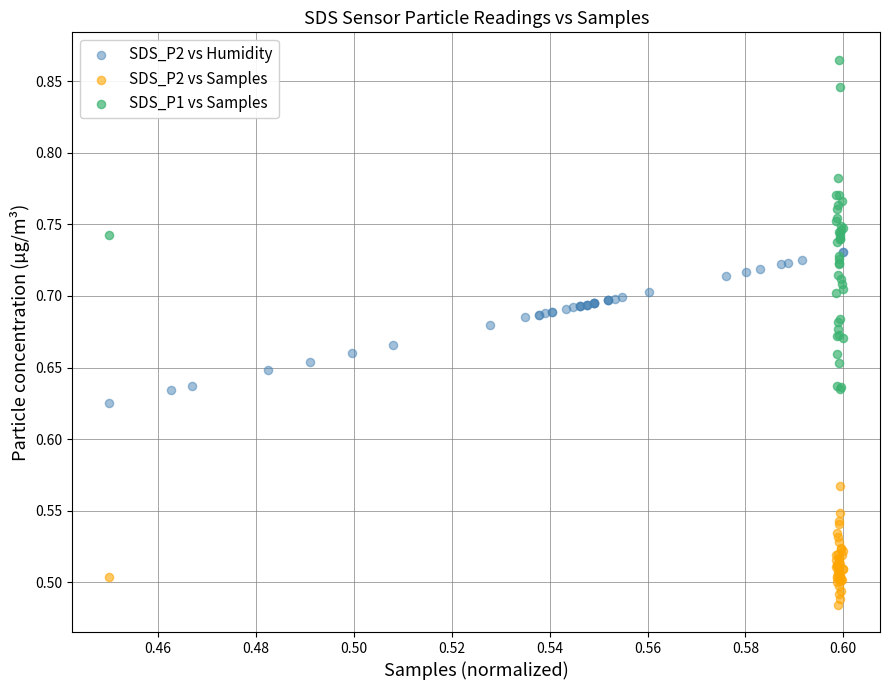

What are all the series names shown in the legend?

SDS_P2 vs Humidity, SDS_P2 vs Samples, SDS_P1 vs Samples